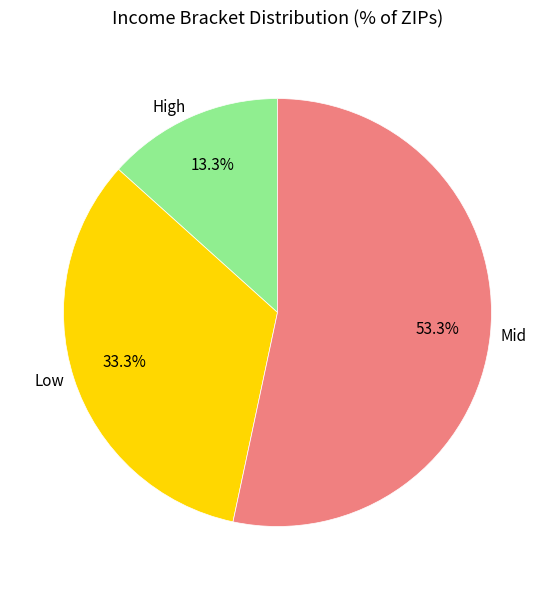

Which category has the biggest portion of the pie?

Mid